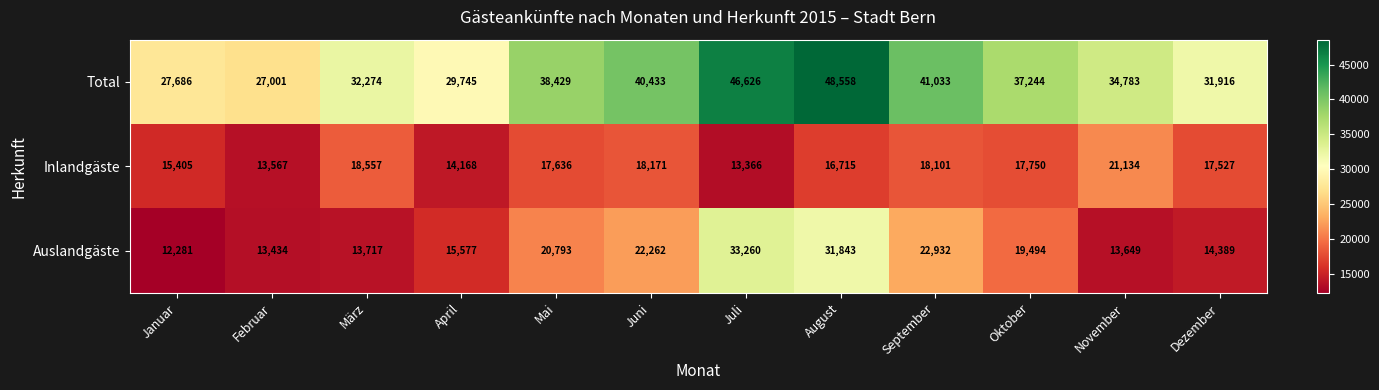

Between Mai and November, which series saw the biggest shift?

Auslandgäste